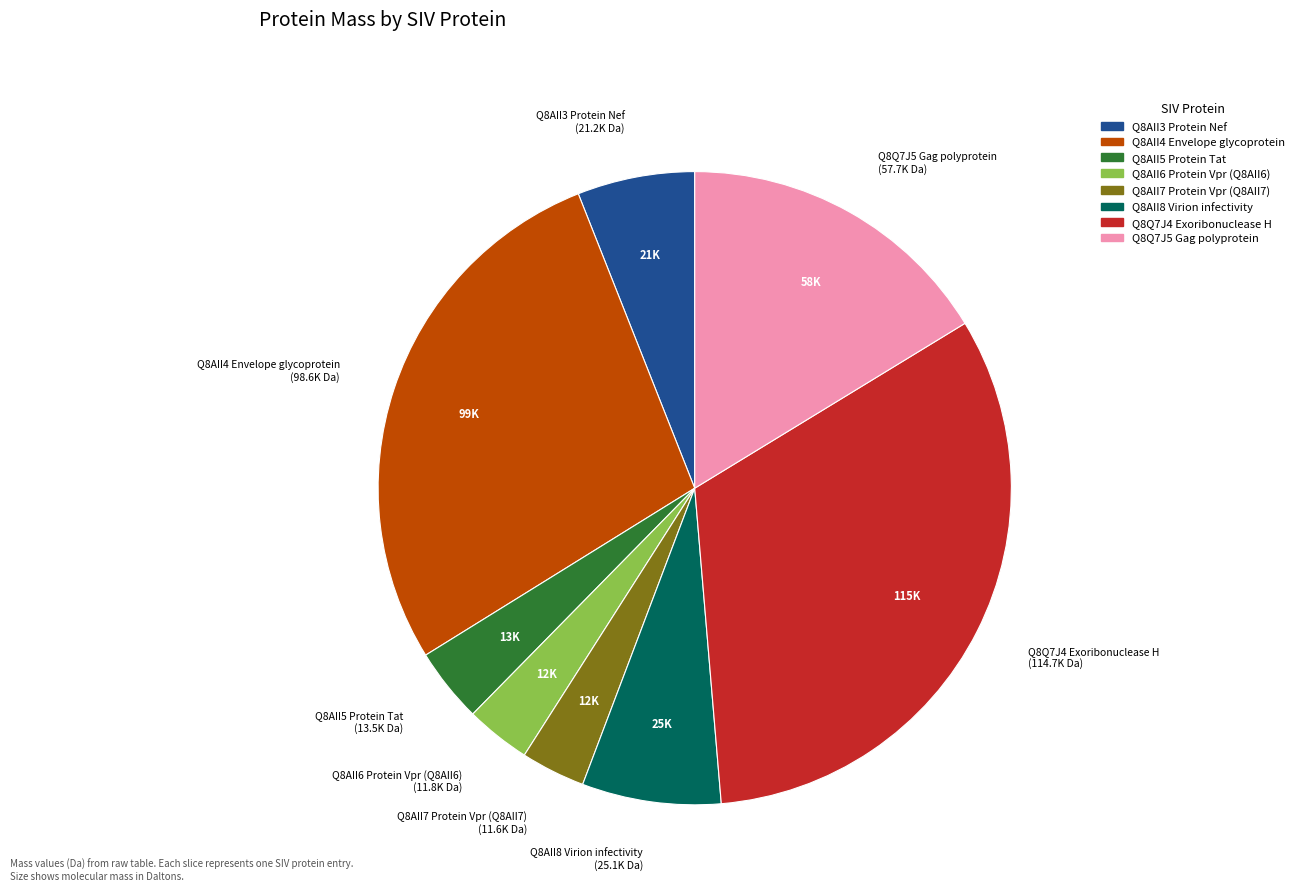

Is the sum of Q8AII4 Envelope glycoprotein and Q8AII3 Protein Nef greater than half?

No